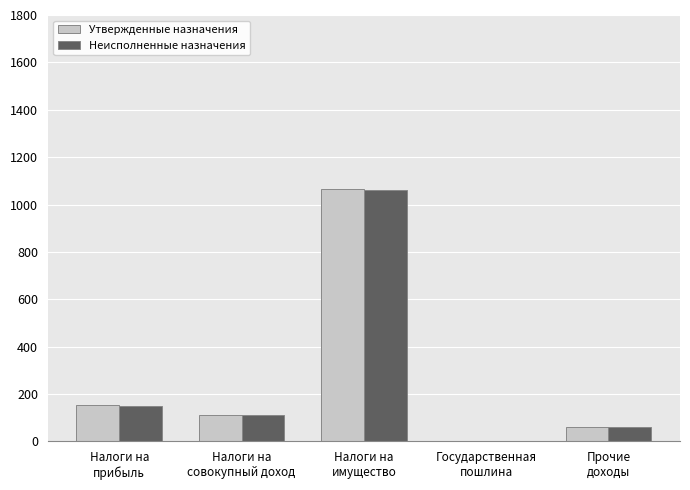

How many bars are there in each group?

2